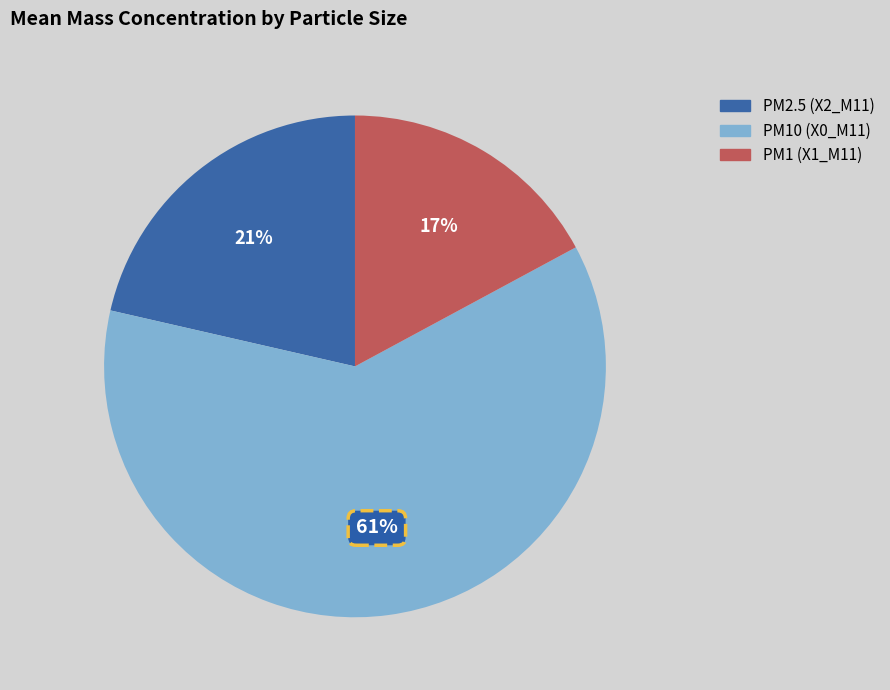

Does any single category account for the majority?

Yes